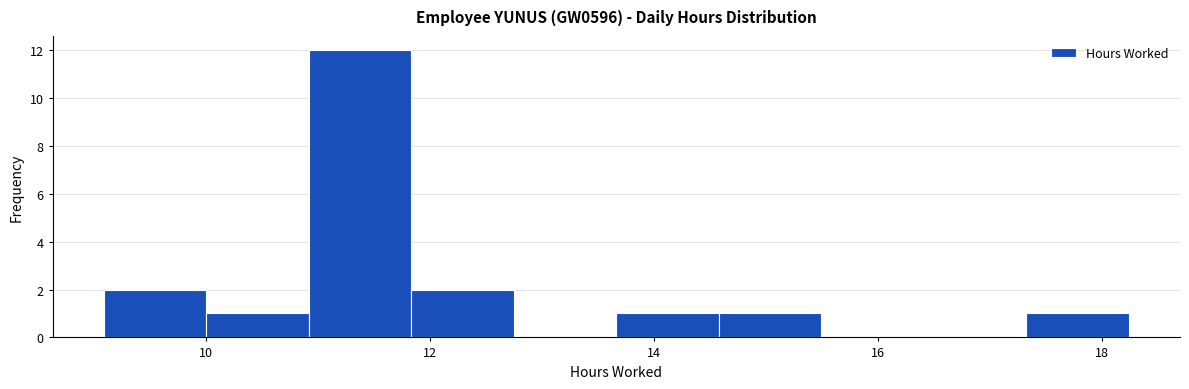

Reading left to right, transcribe this chart: for each bar, give the range it covers on the x-axis and its height. Neither the bar edges nor the heights are printed on the chart, so give them approximately, as read against the axes.

9.0 to 10.0: 2
10.0 to 11.0: 1
11.0 to 11.8: 12
11.8 to 12.8: 2
12.8 to 13.6: 0
13.6 to 14.6: 1
14.6 to 15.4: 1
15.4 to 16.4: 0
16.4 to 17.4: 0
17.4 to 18.2: 1